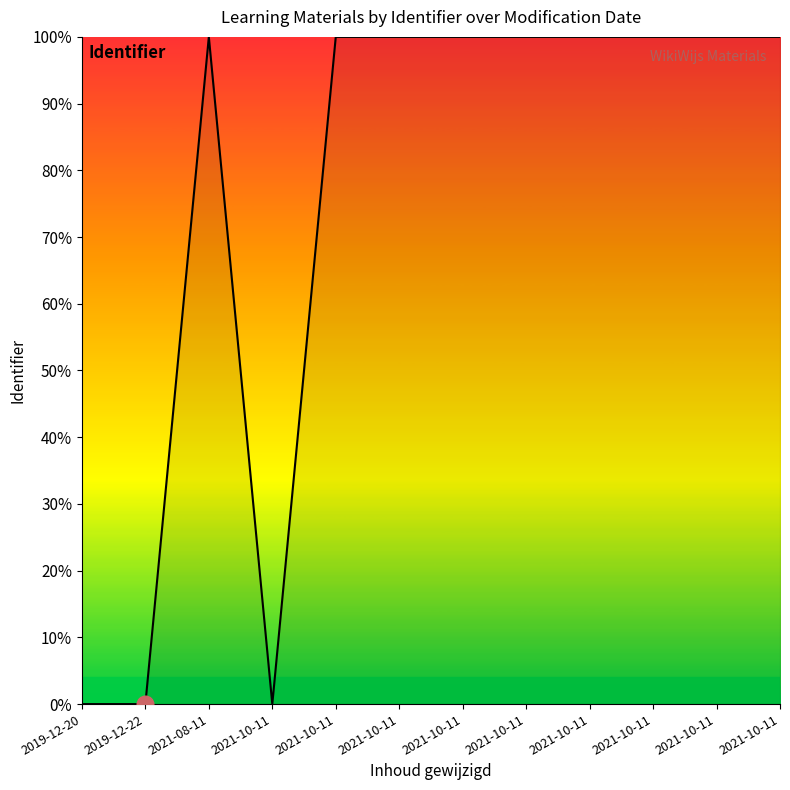

How many lines are shown in the chart?

1